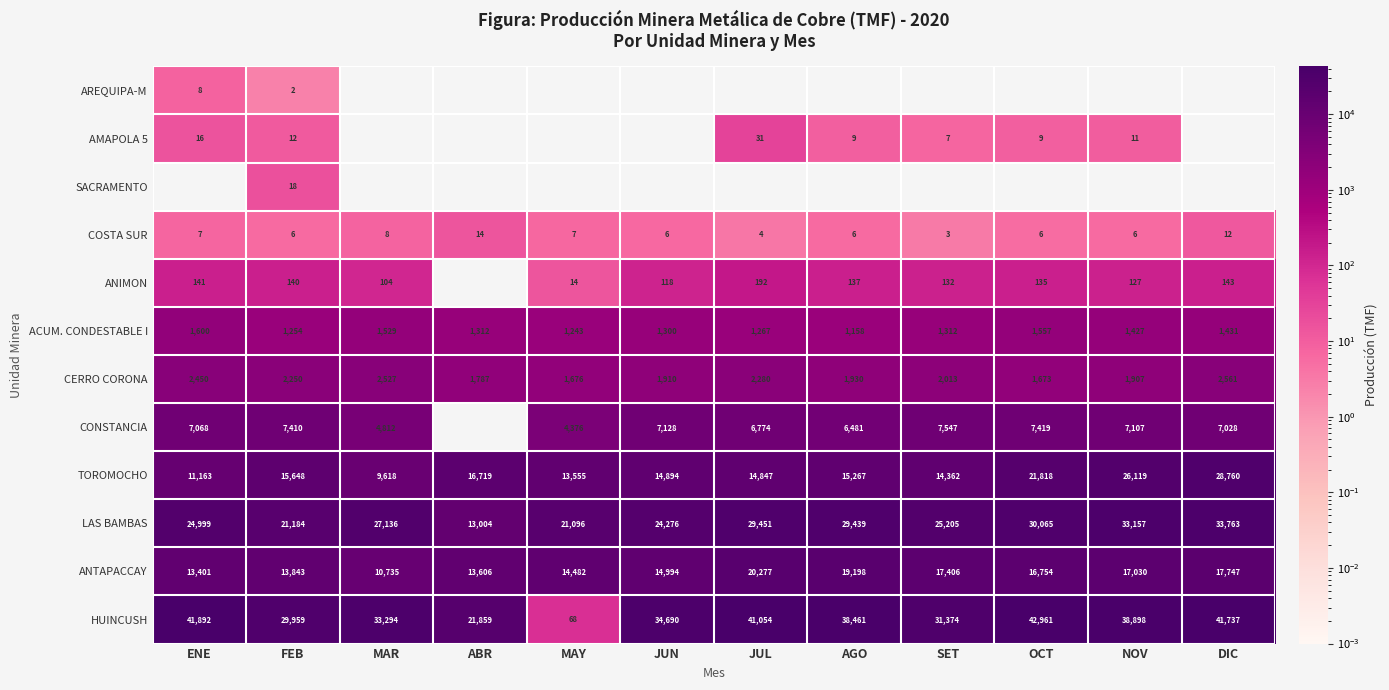

What is the difference between the maximum and minimum values in the TOROMOCHO series?

19142